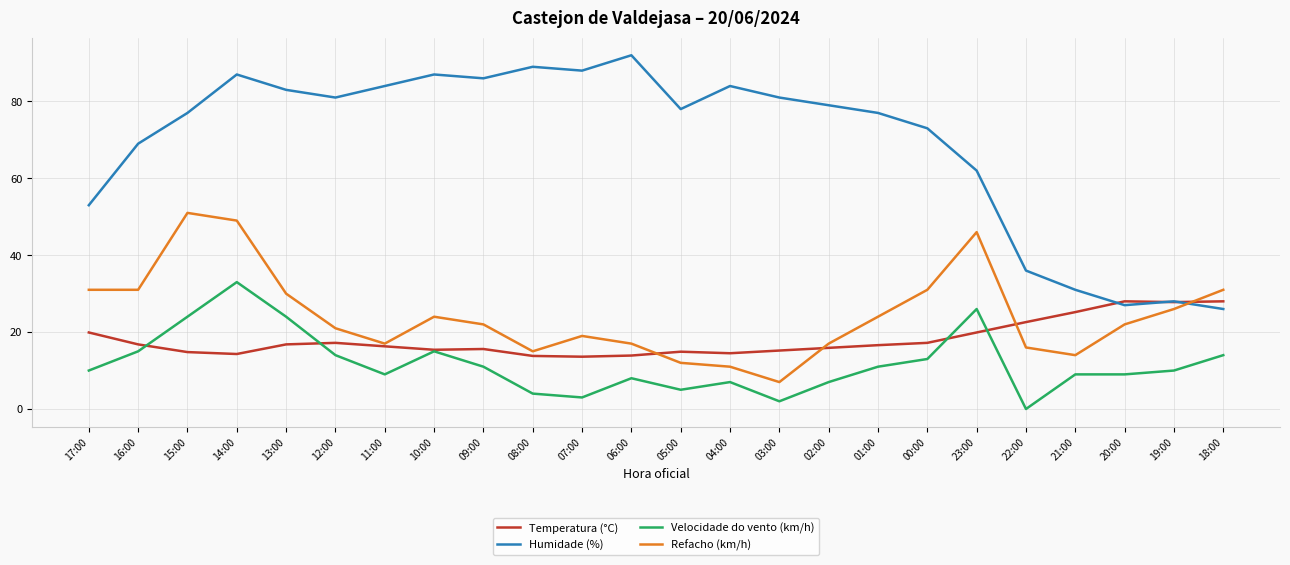

True or false: Velocidade do vento (km/h) and Refacho (km/h) intersect in this chart.

False